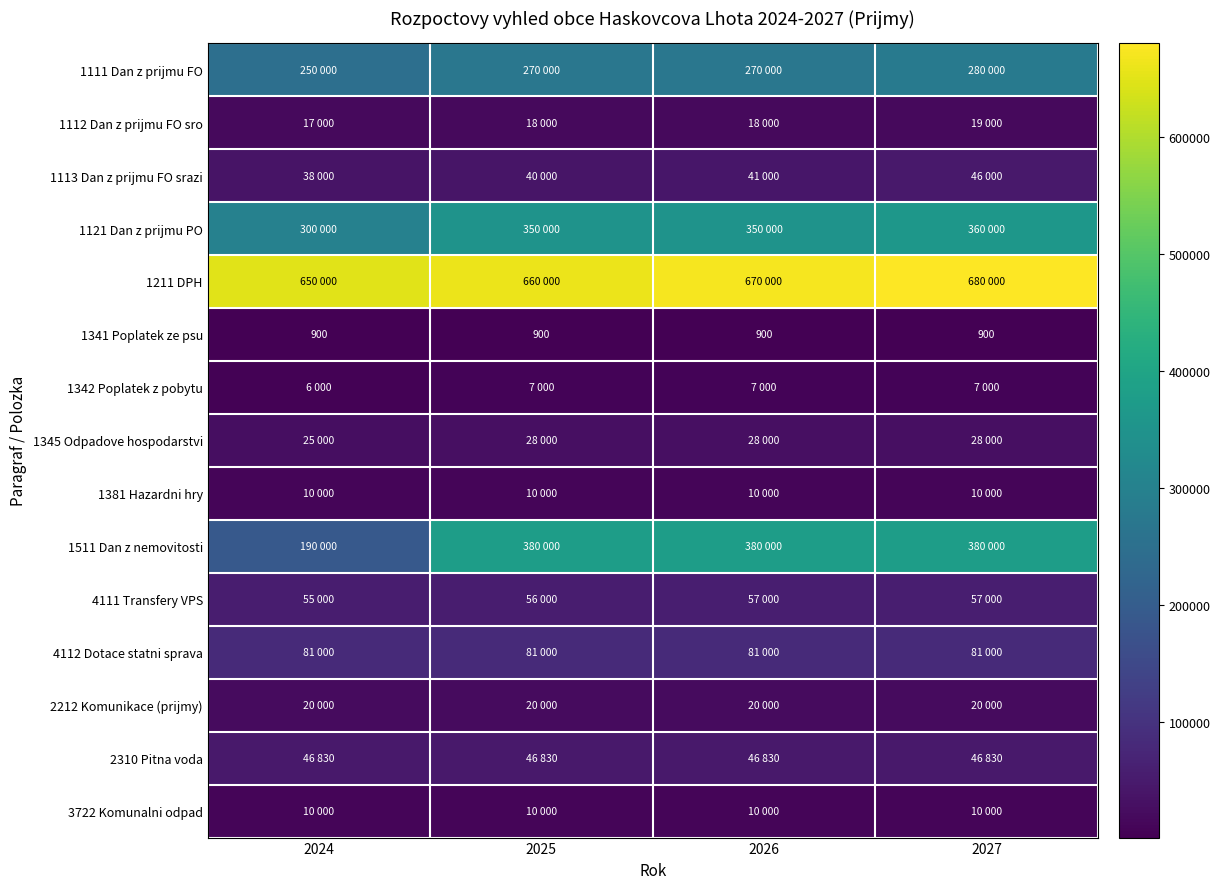

Which category has the lowest value across all series?

2024